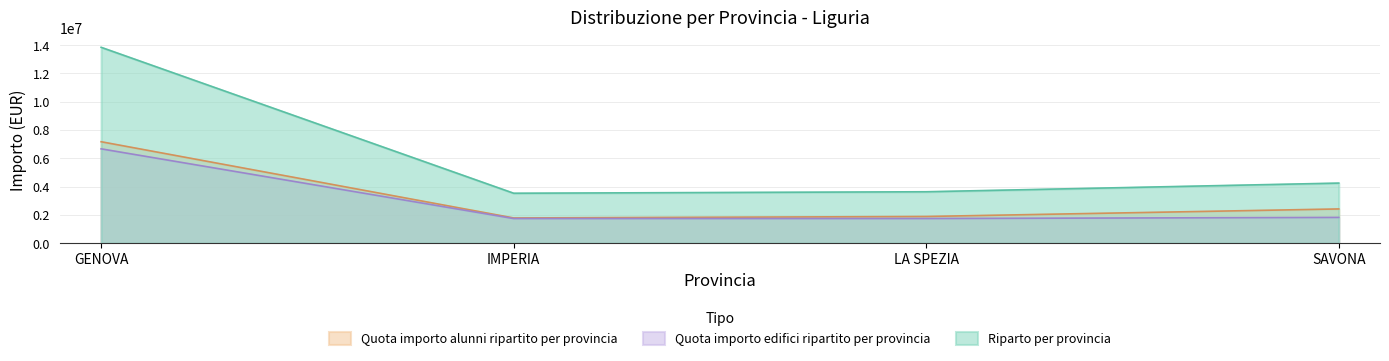

What is the value of the Quota importo edifici ripartito per provincia point at the 1st from the left?

6673728.8